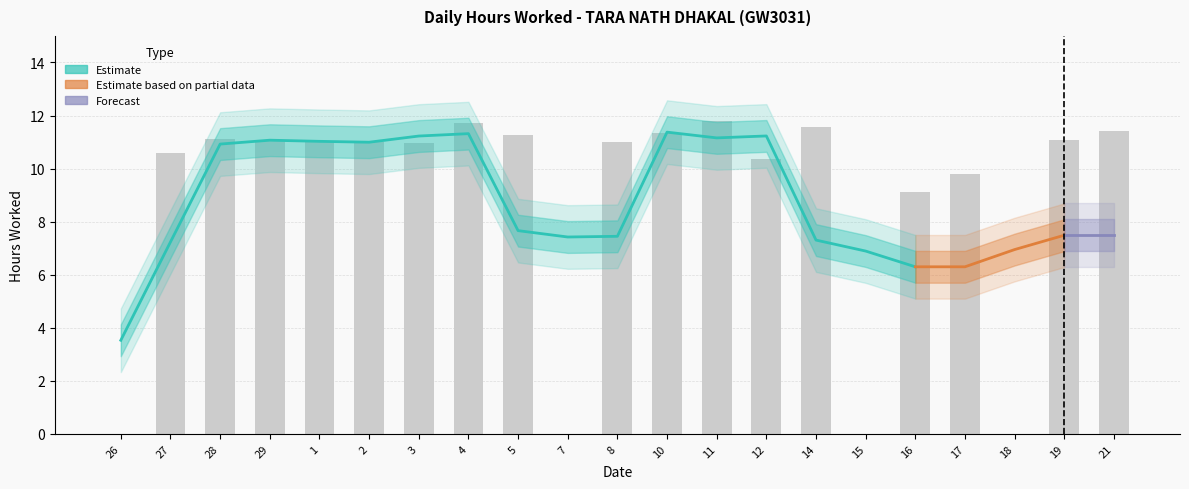

Is it true that the value at 18 is 0.0?

True